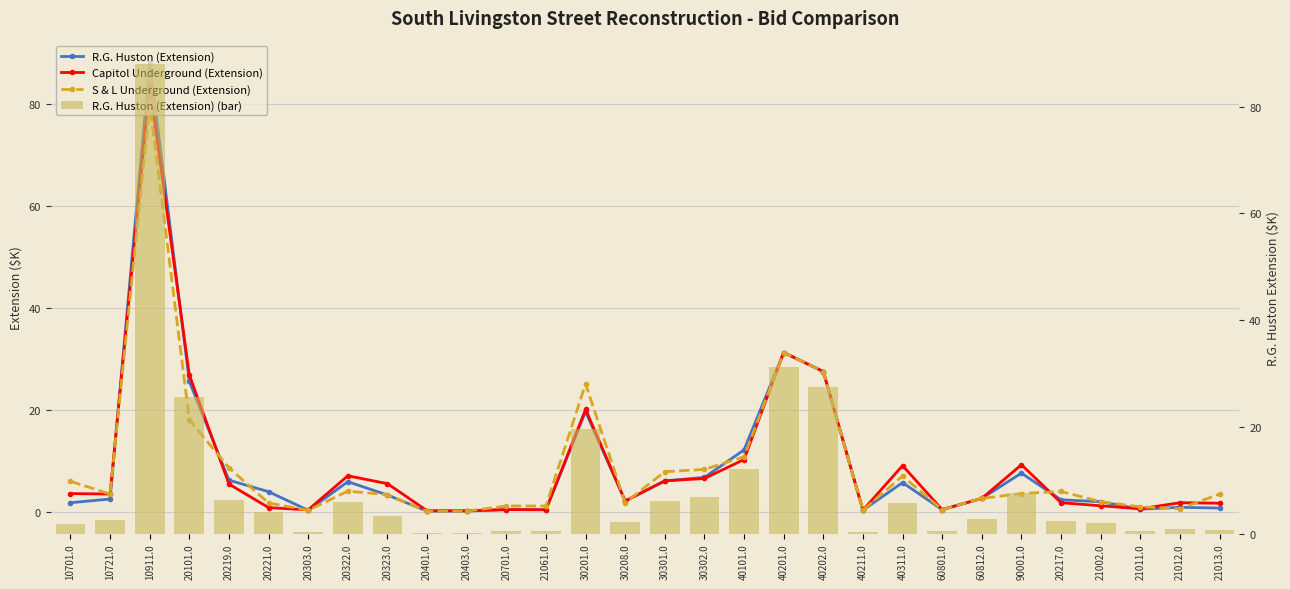

Is the value of Capitol Underground (Extension) at 10721.0 greater than the value of S & L Underground (Extension) at 21011.0?

Yes